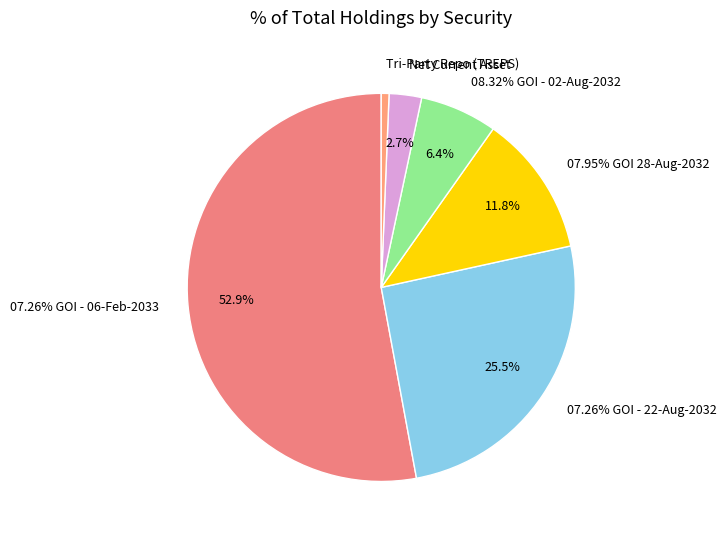

To the nearest percent, what is the difference between the Net Current Asset and 07.95% GOI 28-Aug-2032 slice percentages?

9%